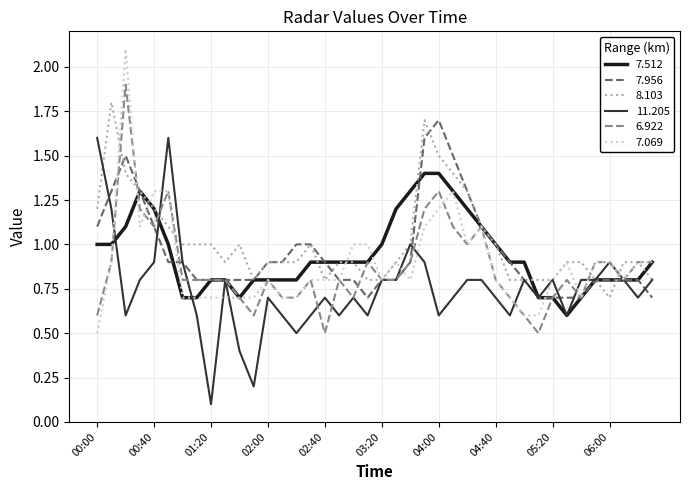

Which series has the largest range (max minus min)?

7.069